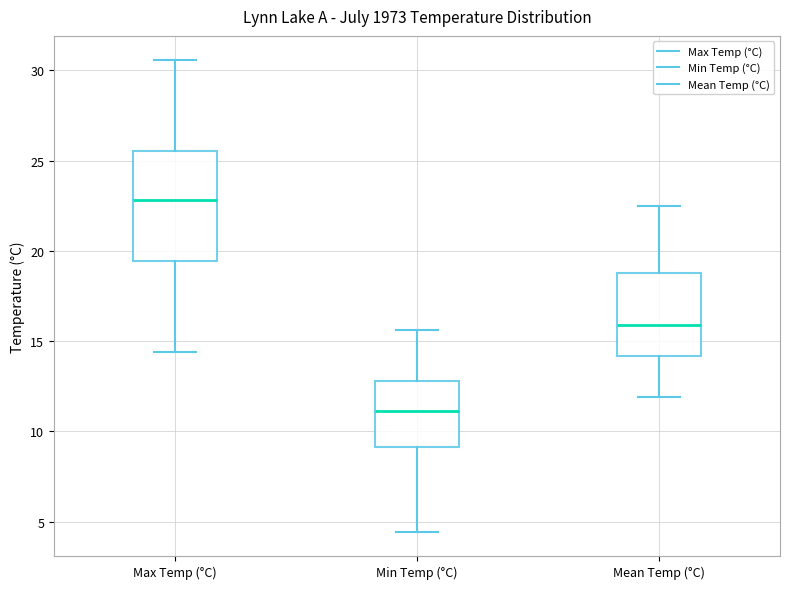

Which box is the tallest, from its lower edge to its upper edge?

Max Temp (°C)